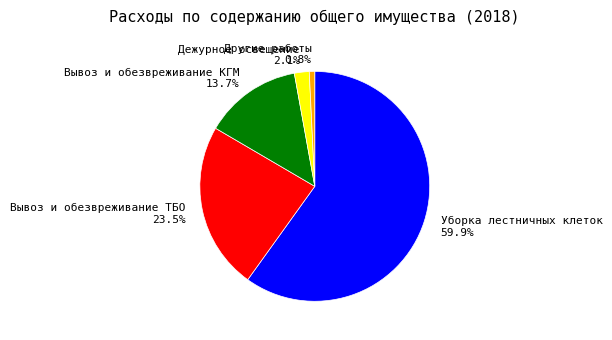

How many slices are in this pie chart?

5